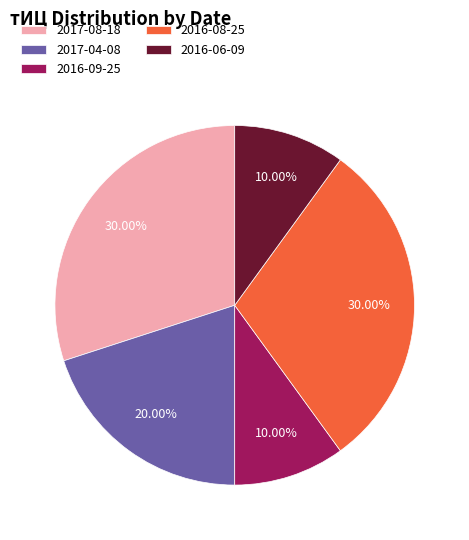

Is there a majority slice in this chart?

No